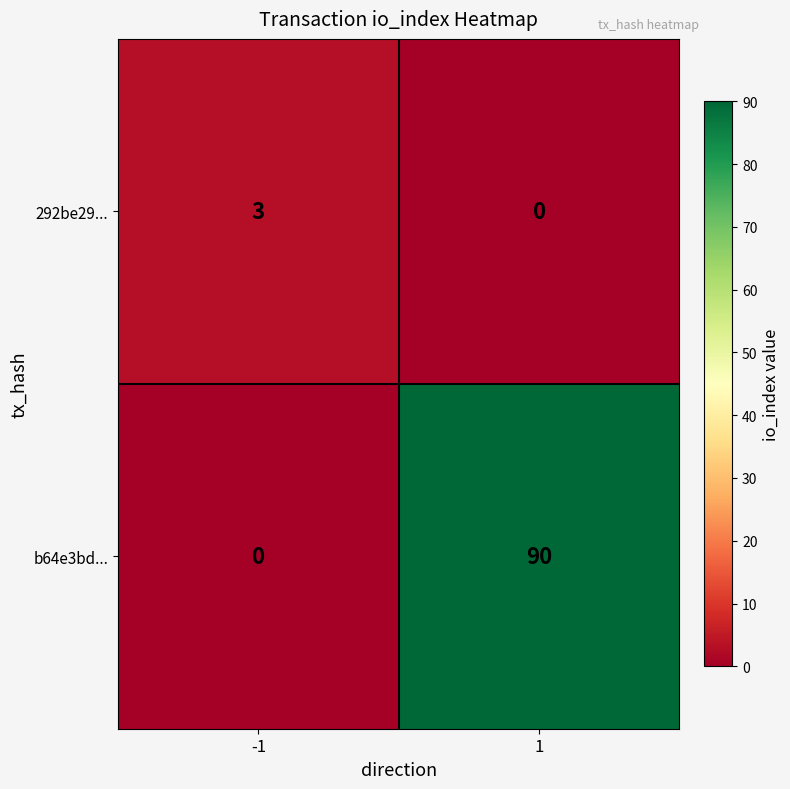

At which category does the chart reach its minimum across all series?

1